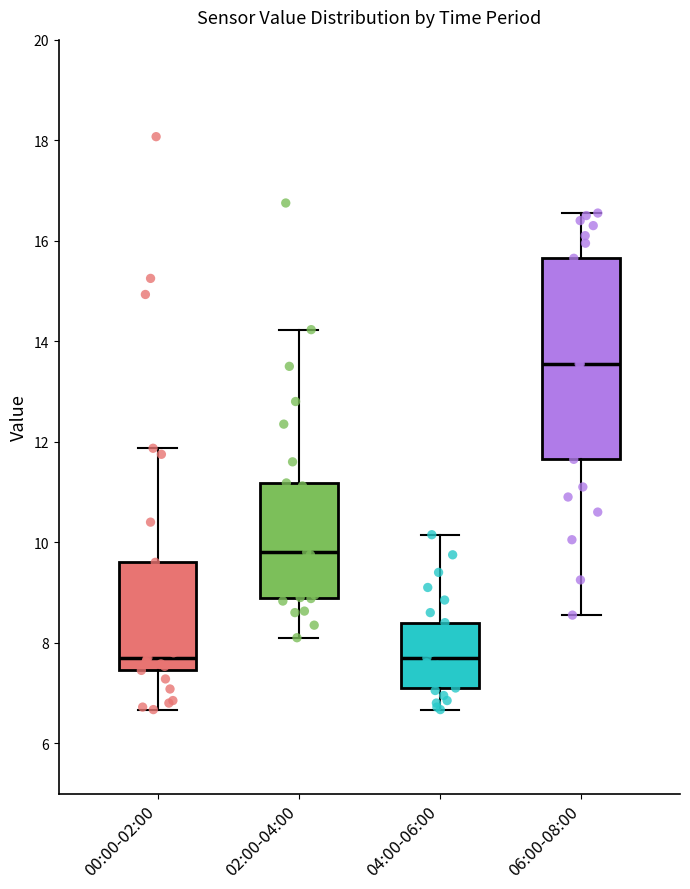

Where does the median line of the box for 02:00-04:00 sit on the y-axis? The values are not printed on the chart, so give them approximately, as read against the axis.

9.8